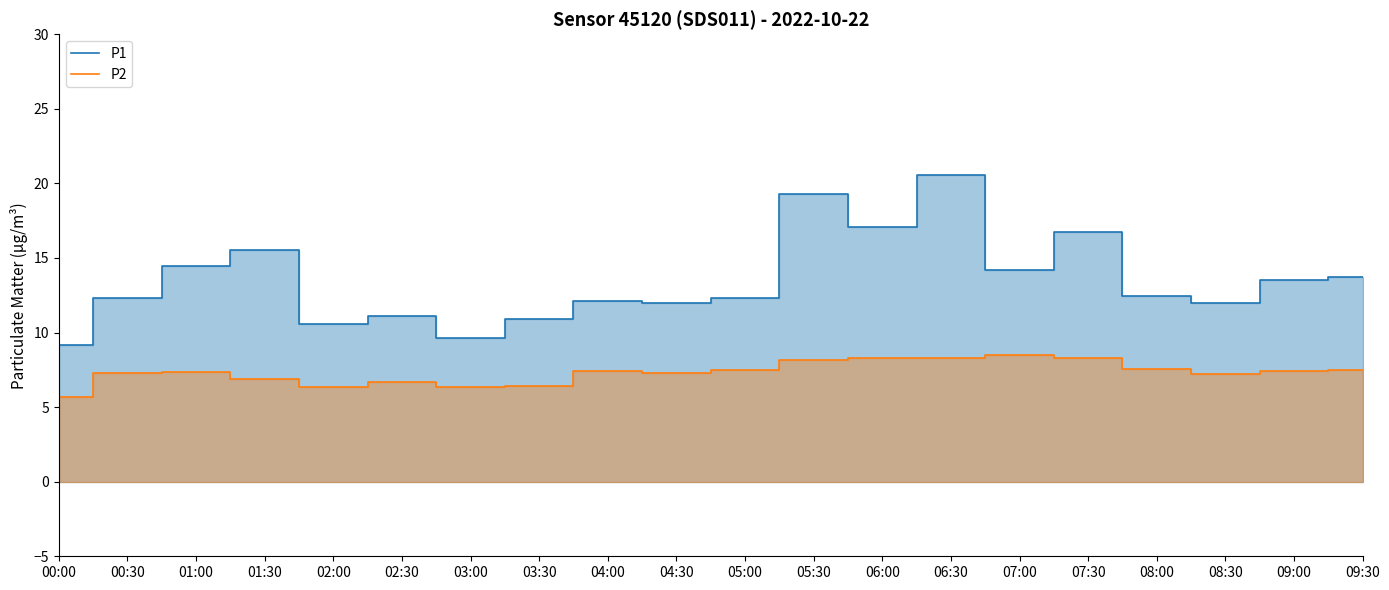

Is it true that P2 equals 7.5 at 09:00?

True